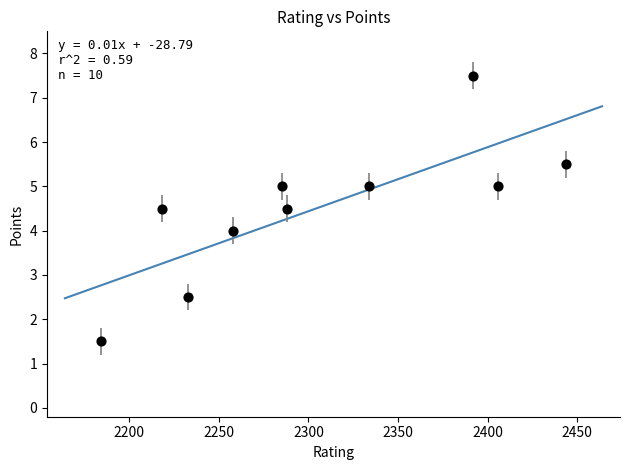

What is the range of Y values (max minus min)?

6.0